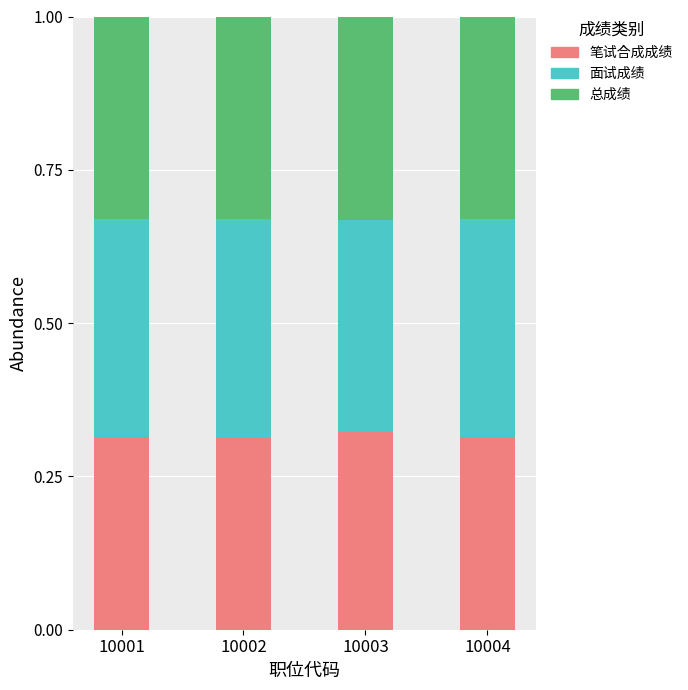

The value of 笔试合成成绩 at 10002 is 0.4. True or false?

False